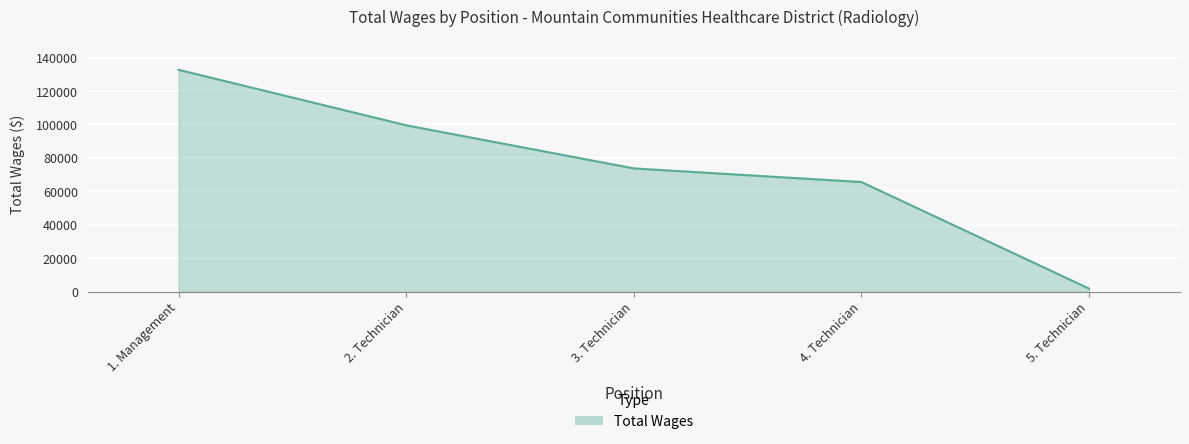

At which category does the chart reach its minimum across all series?

5. Technician